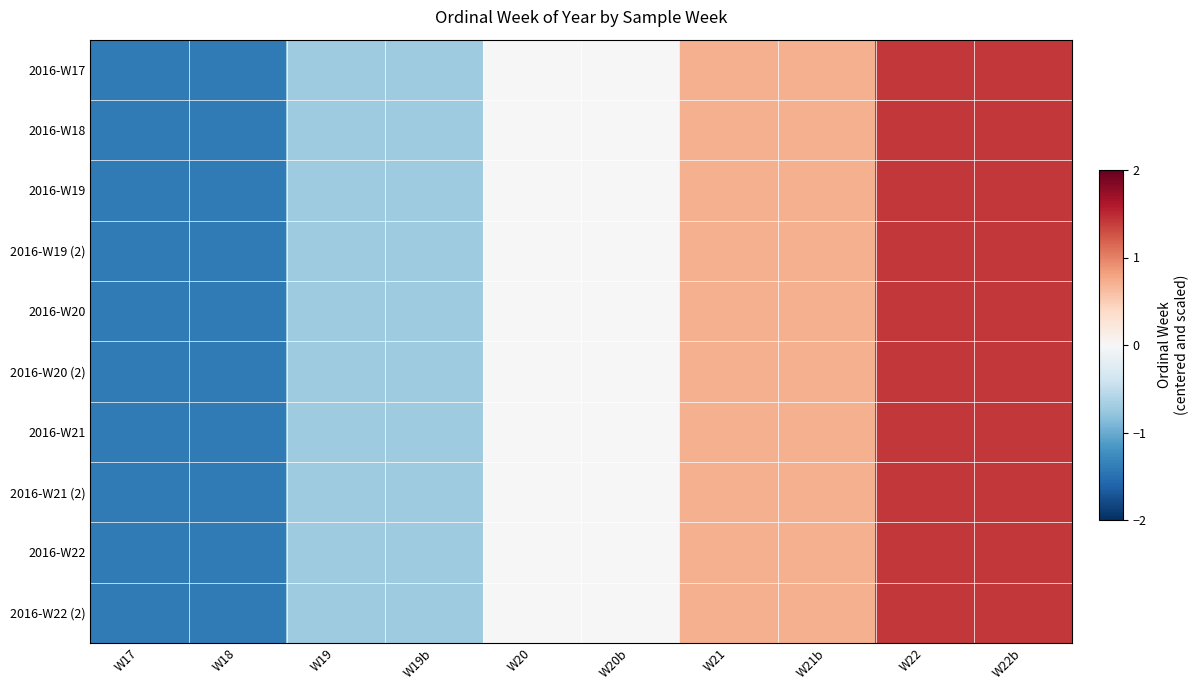

Reading right to left, list all the values displayed in this chart.

2016-W17: W22b=1.4	W22=1.4	W21b=0.7	W21=0.7	W20b=0.0	W20=0.0	W19b=-0.7	W19=-0.7	W18=-1.4	W17=-1.4
2016-W18: W22b=1.4	W22=1.4	W21b=0.7	W21=0.7	W20b=0.0	W20=0.0	W19b=-0.7	W19=-0.7	W18=-1.4	W17=-1.4
2016-W19: W22b=1.4	W22=1.4	W21b=0.7	W21=0.7	W20b=0.0	W20=0.0	W19b=-0.7	W19=-0.7	W18=-1.4	W17=-1.4
2016-W19 (2): W22b=1.4	W22=1.4	W21b=0.7	W21=0.7	W20b=0.0	W20=0.0	W19b=-0.7	W19=-0.7	W18=-1.4	W17=-1.4
2016-W20: W22b=1.4	W22=1.4	W21b=0.7	W21=0.7	W20b=0.0	W20=0.0	W19b=-0.7	W19=-0.7	W18=-1.4	W17=-1.4
2016-W20 (2): W22b=1.4	W22=1.4	W21b=0.7	W21=0.7	W20b=0.0	W20=0.0	W19b=-0.7	W19=-0.7	W18=-1.4	W17=-1.4
2016-W21: W22b=1.4	W22=1.4	W21b=0.7	W21=0.7	W20b=0.0	W20=0.0	W19b=-0.7	W19=-0.7	W18=-1.4	W17=-1.4
2016-W21 (2): W22b=1.4	W22=1.4	W21b=0.7	W21=0.7	W20b=0.0	W20=0.0	W19b=-0.7	W19=-0.7	W18=-1.4	W17=-1.4
2016-W22: W22b=1.4	W22=1.4	W21b=0.7	W21=0.7	W20b=0.0	W20=0.0	W19b=-0.7	W19=-0.7	W18=-1.4	W17=-1.4
2016-W22 (2): W22b=1.4	W22=1.4	W21b=0.7	W21=0.7	W20b=0.0	W20=0.0	W19b=-0.7	W19=-0.7	W18=-1.4	W17=-1.4